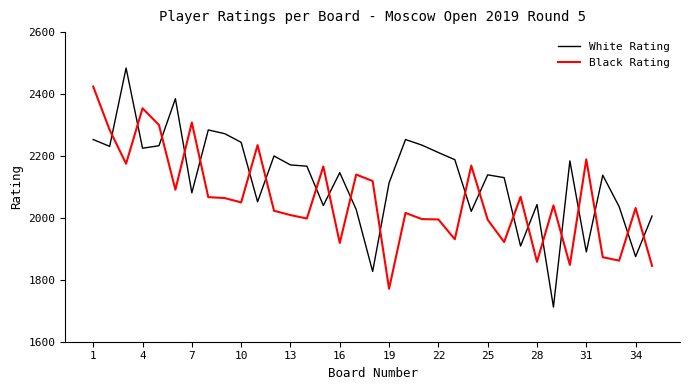

Rank the series by their average value, from highest to lowest.

White Rating, Black Rating